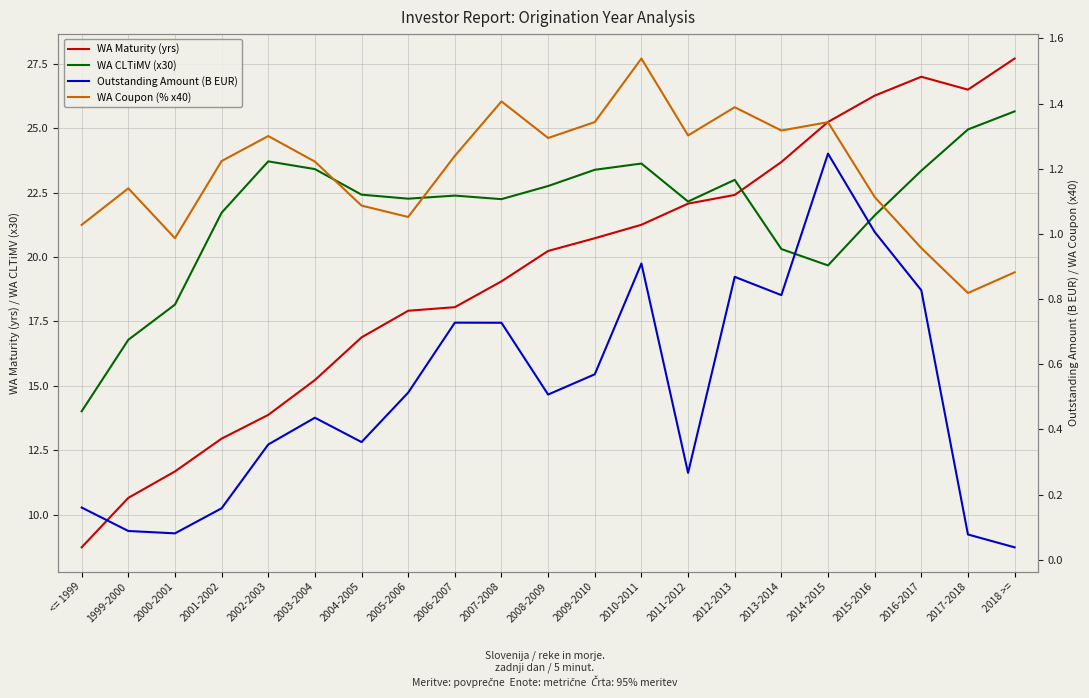

What is the difference between the second highest and second lowest values in the WA Maturity (yrs) series?

16.4